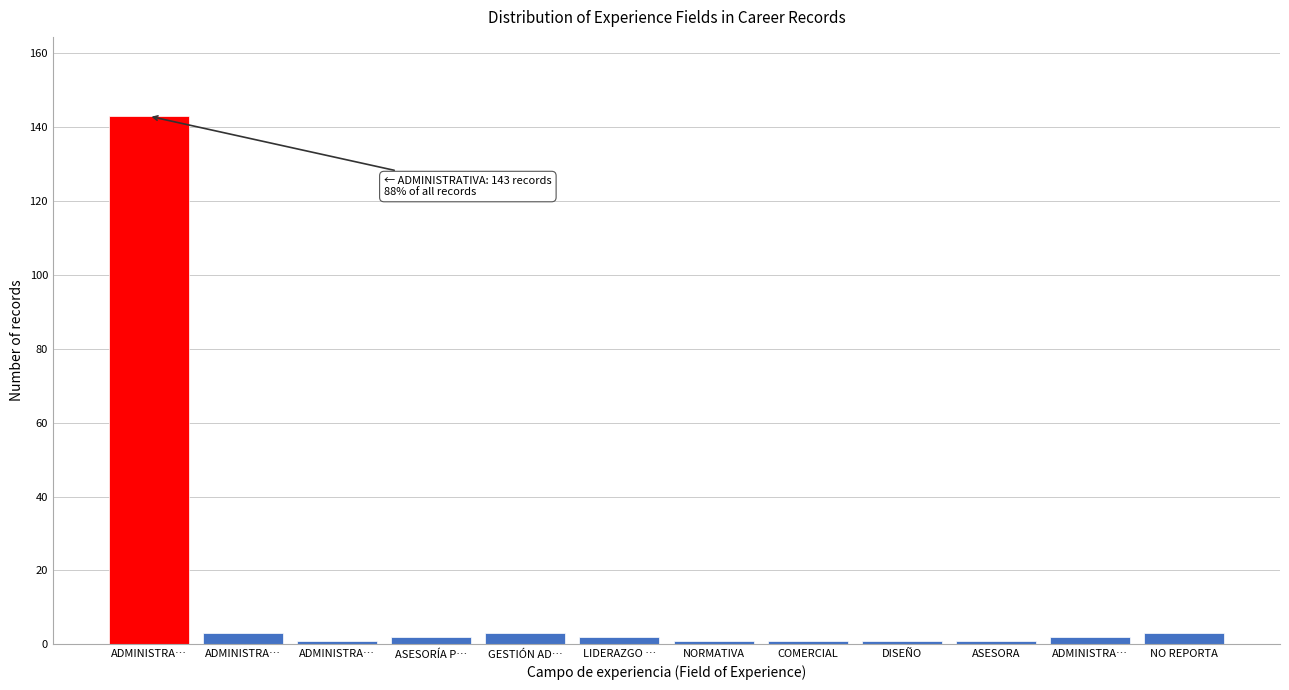

How many categories are shown in the chart?

12